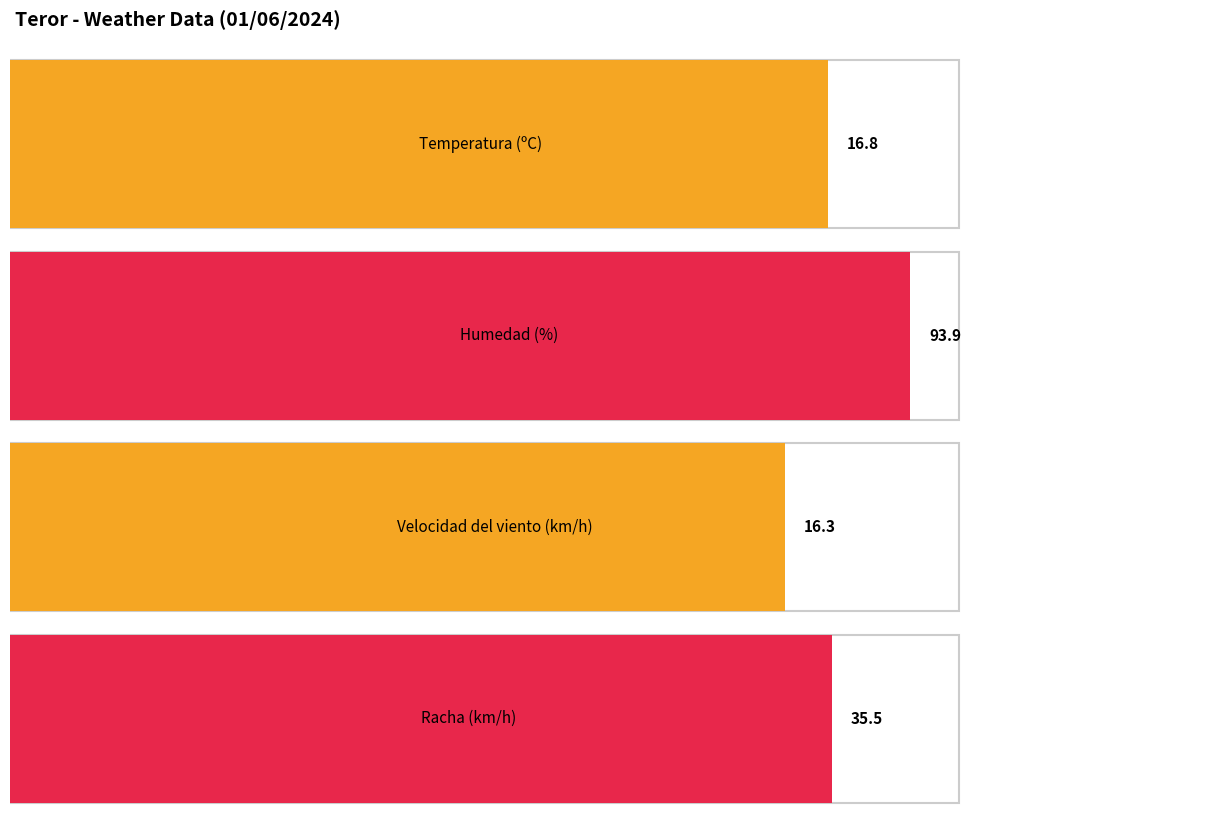

Which series has the largest total across all categories?

Humedad (%)